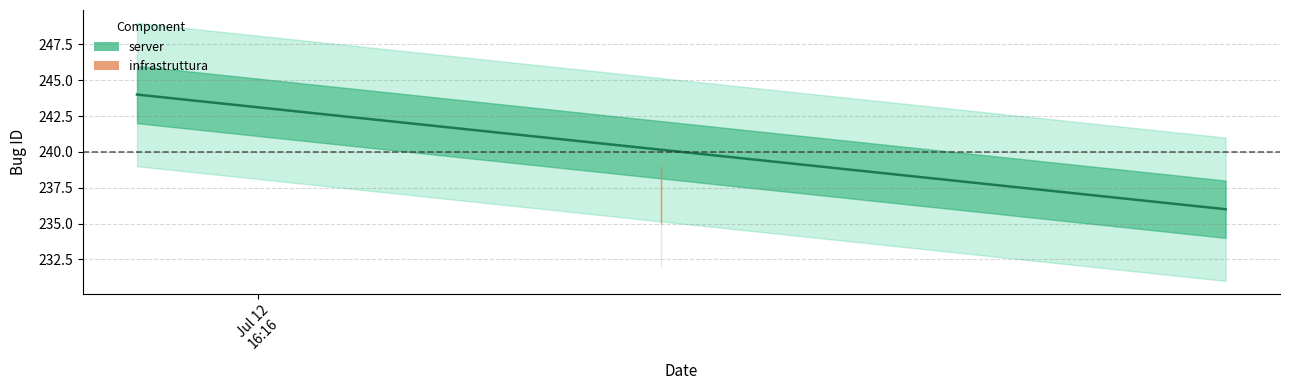

What position from the left is 2013-07-12 16:16:48?

1